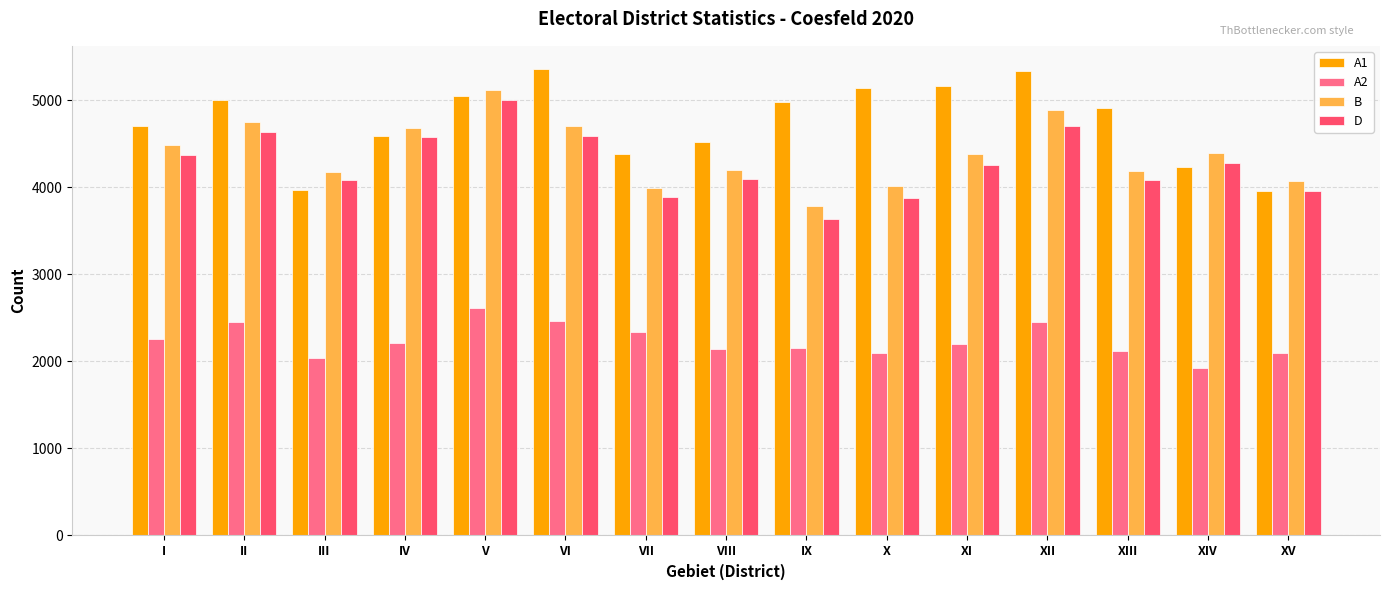

Is it true that B equals 3989 at VII?

True